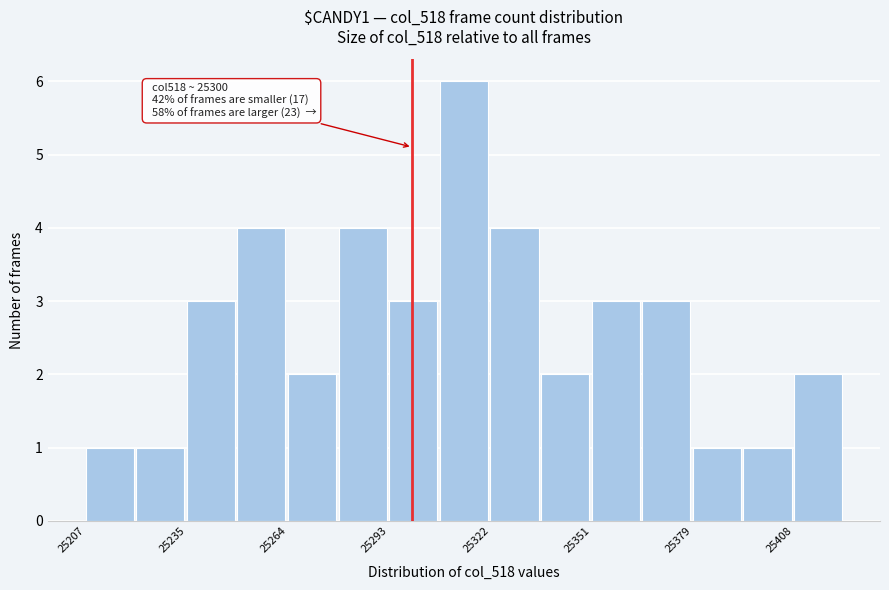

Around what value on the x-axis is the tallest bar? Give the approximate position of its centre, as read against the axis.

25315